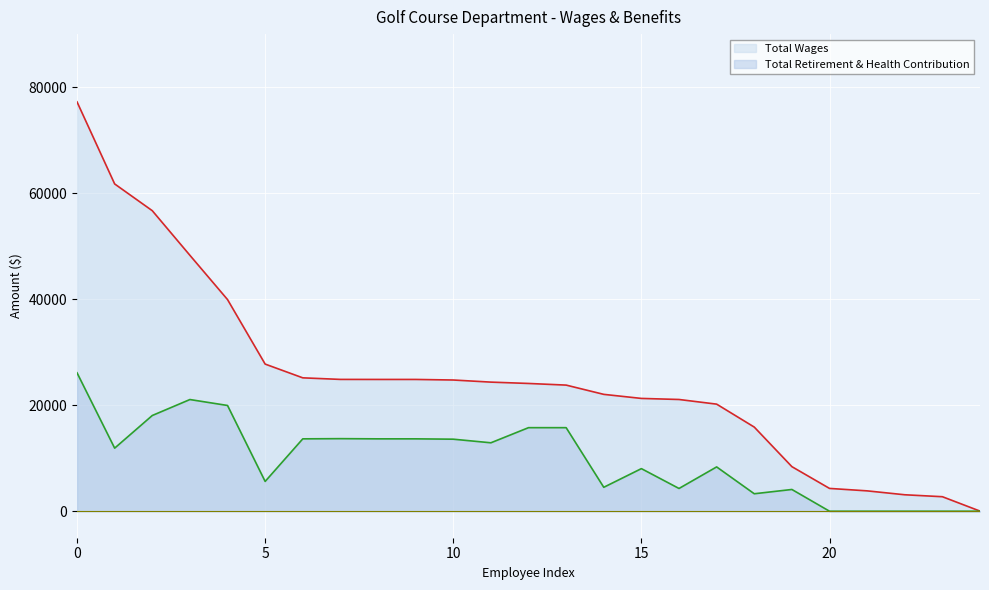

Which series has the largest total across all categories?

Total Wages